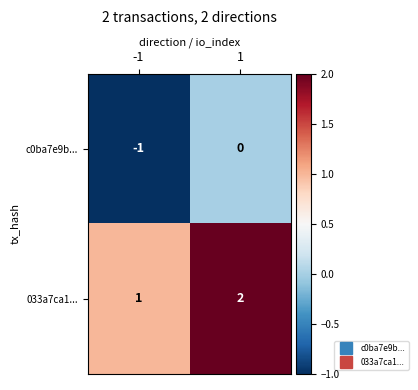

What is the sum of all 033a7ca1... values?

3